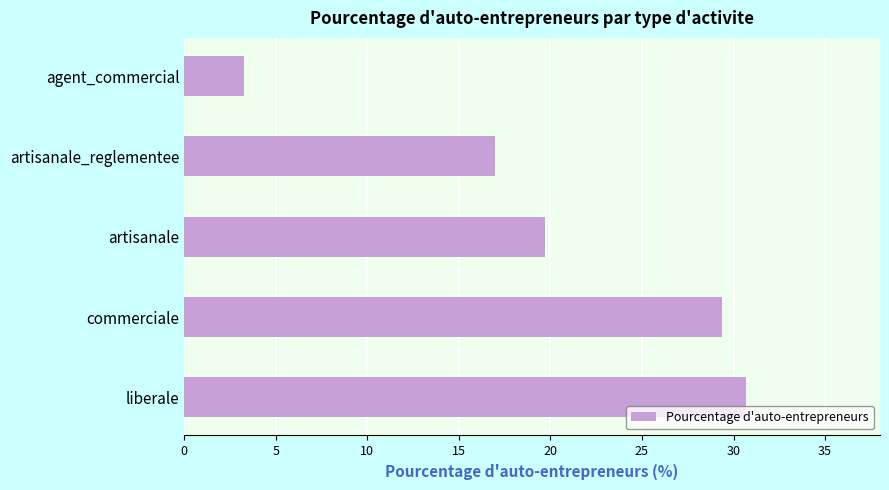

What is the difference between the maximum and minimum values?

27.4